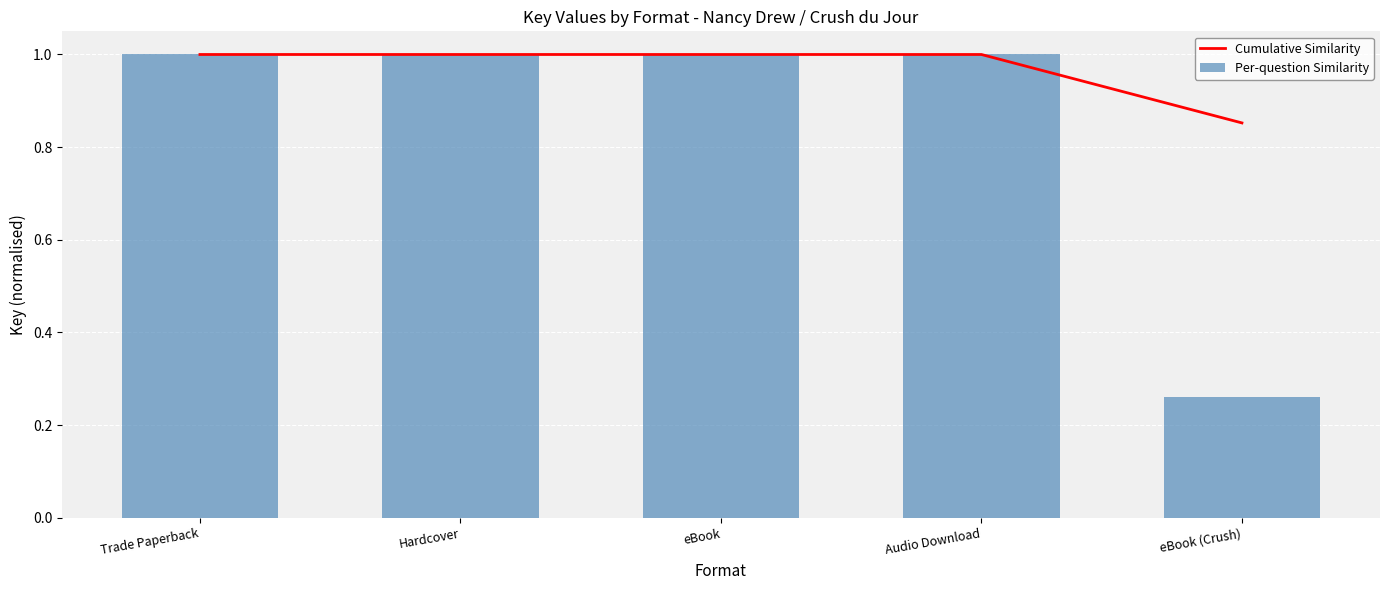

True or false: Cumulative Similarity has a value of 1.0 at Audio Download.

True